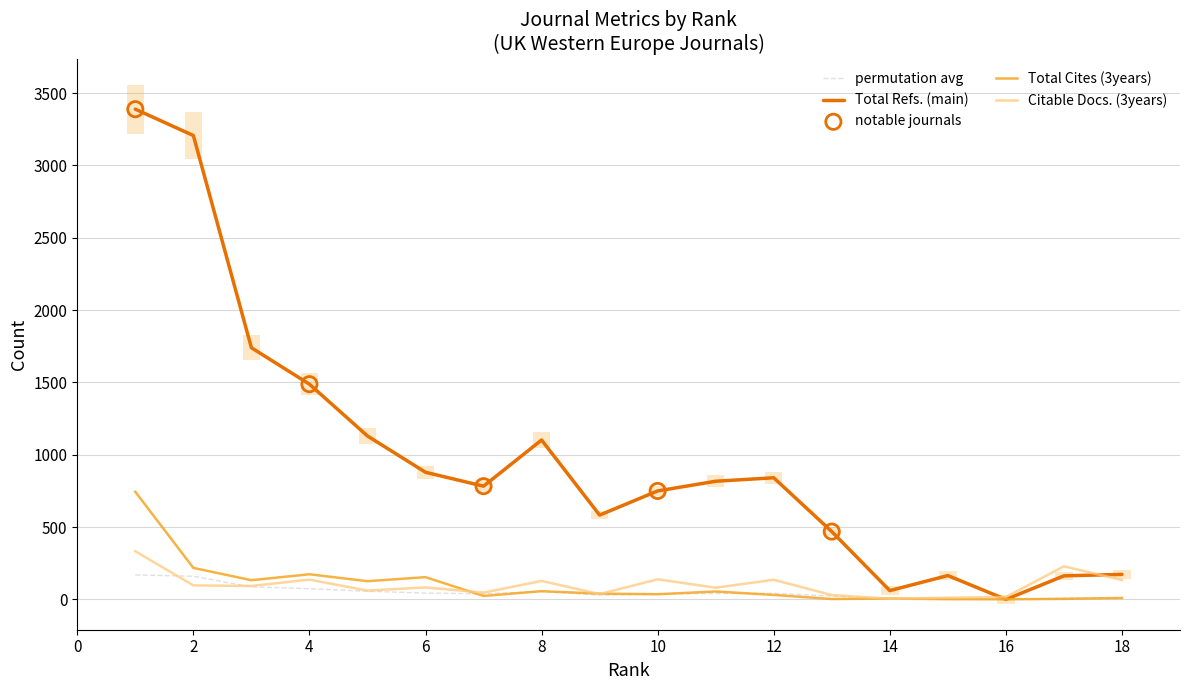

What is the maximum value for permutation avg?

169.5